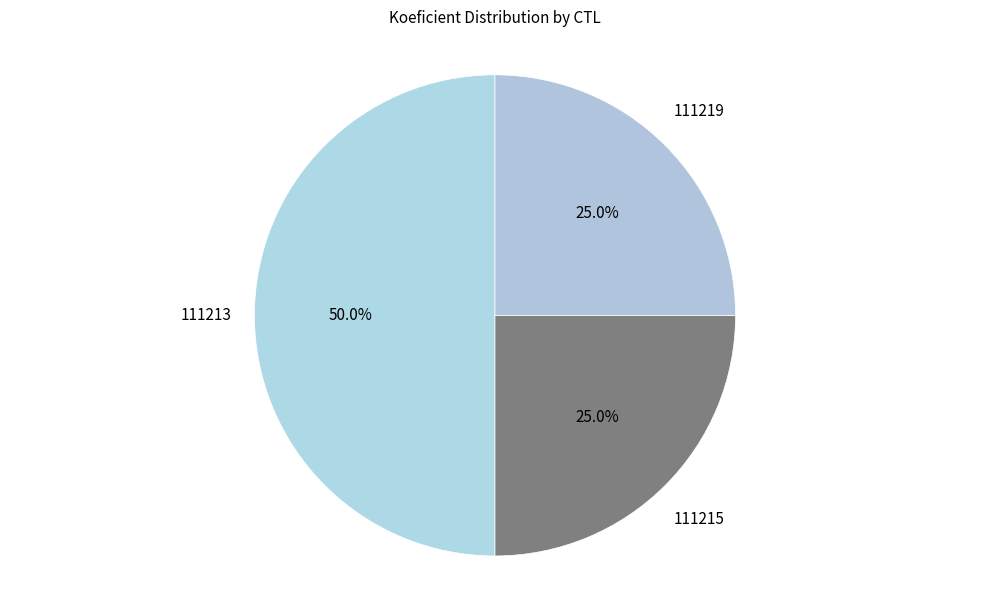

Between 111213 and 111215, which is larger?

111213